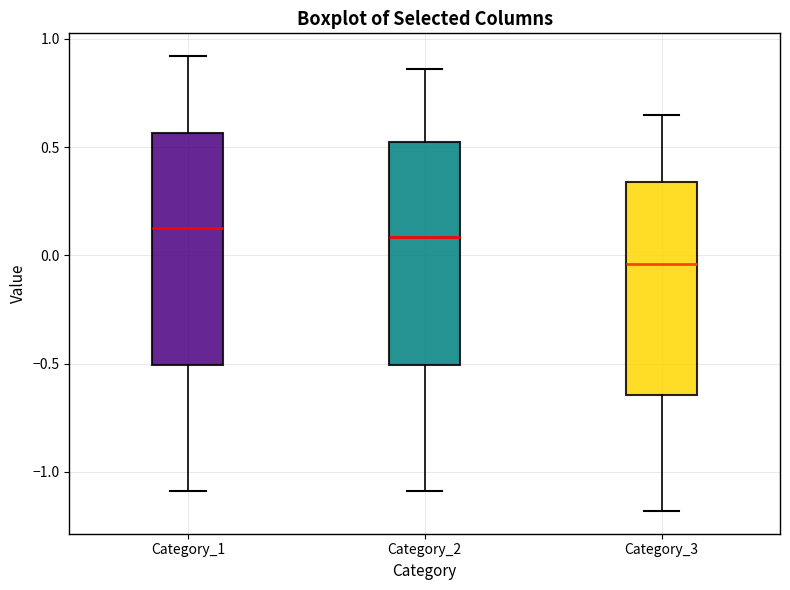

Reading left to right, read every box against the y-axis: the position of its median line, the range the box covers, and the ends of its whiskers. The values are not printed on the chart, so give them approximately, as read against the axis.

Category_1: median 0.15, box -0.50 to 0.55, whiskers -1.10 to 0.90
Category_2: median 0.10, box -0.50 to 0.50, whiskers -1.10 to 0.85
Category_3: median -0.05, box -0.65 to 0.35, whiskers -1.20 to 0.65